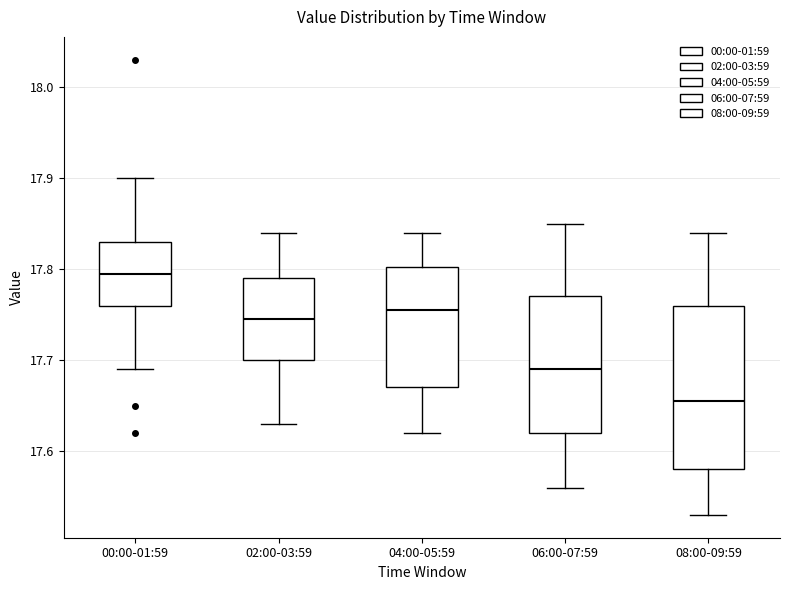

Comparing the boxes themselves (not the whiskers), which one is the tallest?

08:00-09:59